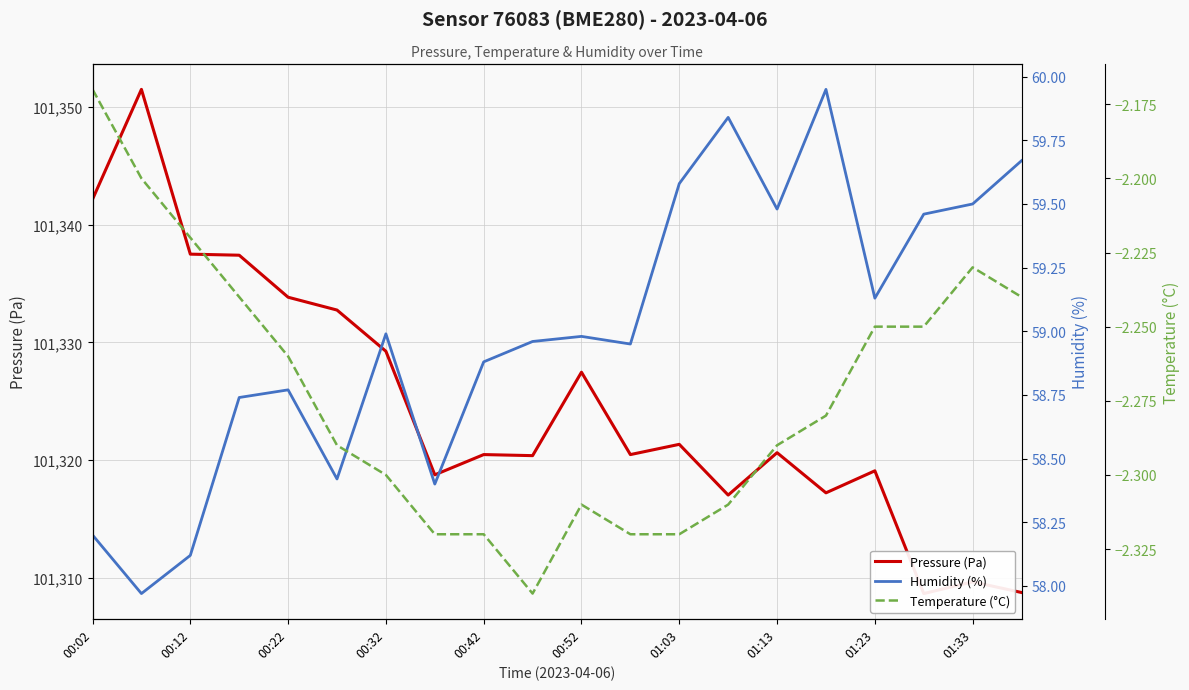

How many data points does each series have?

20